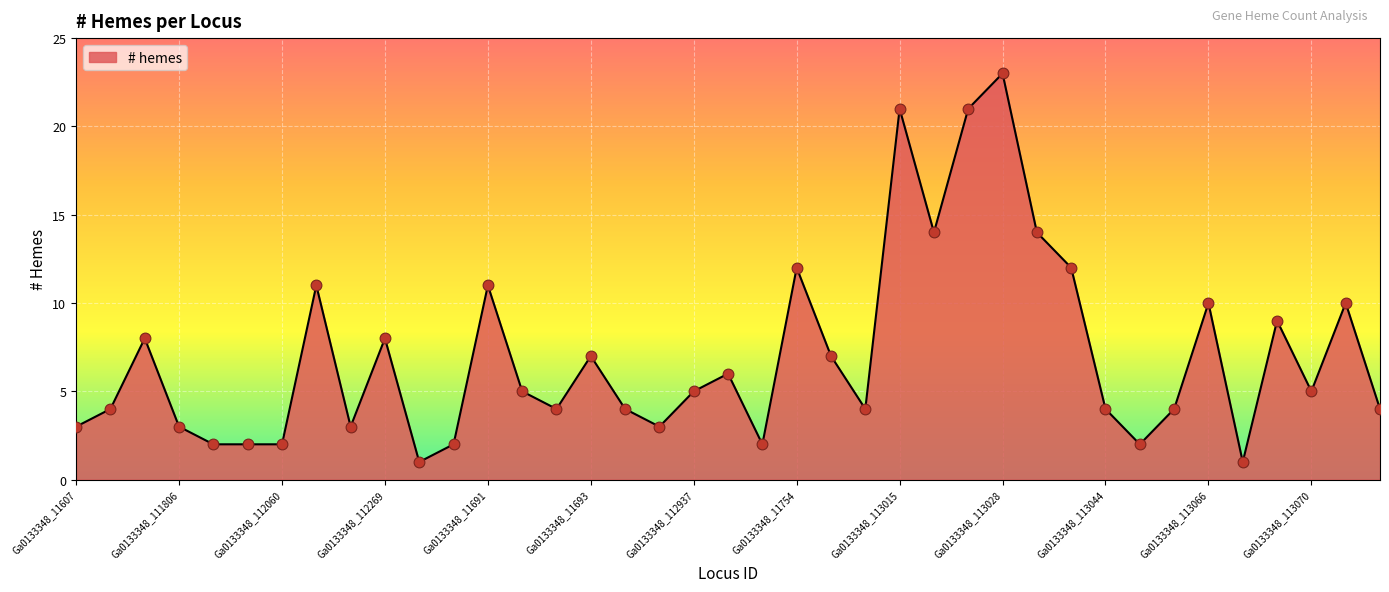

What is the difference between the maximum and minimum values?

22